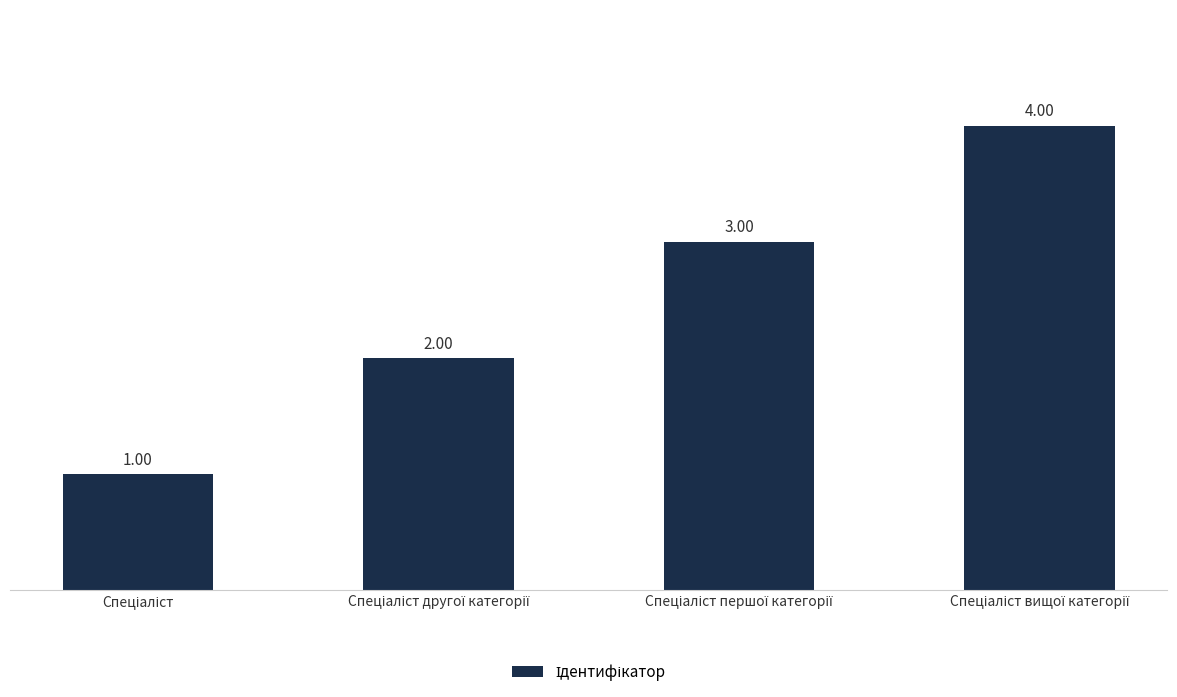

What is the sum of all values?

10